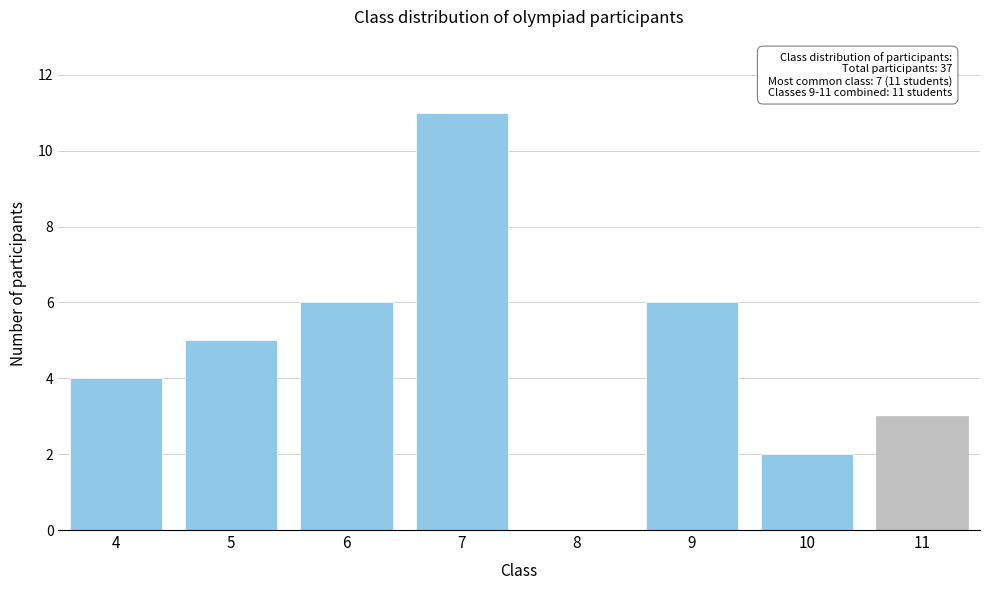

Reading right to left, extract all data points from this chart.

11=3	10=2	9=6	8=0	7=11	6=6	5=5	4=4